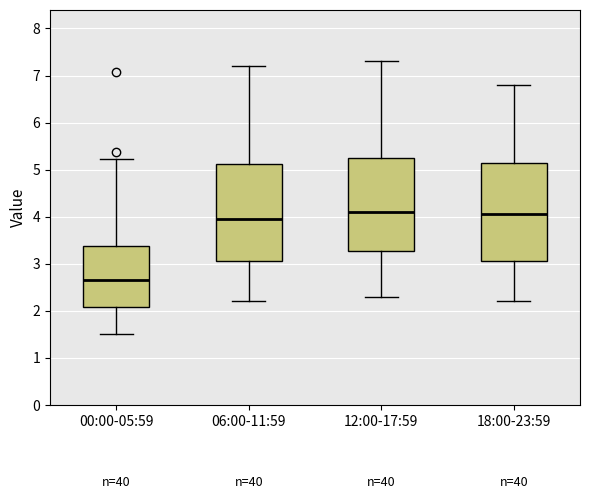

Reading left to right, read every box against the y-axis: the position of its median line, the range the box covers, and the ends of its whiskers. The values are not printed on the chart, so give them approximately, as read against the axis.

00:00-05:59: median 2.7, box 2.1 to 3.4, whiskers 1.5 to 5.2
06:00-11:59: median 4.0, box 3.1 to 5.1, whiskers 2.2 to 7.2
12:00-17:59: median 4.1, box 3.3 to 5.3, whiskers 2.3 to 7.3
18:00-23:59: median 4.1, box 3.1 to 5.2, whiskers 2.2 to 6.8